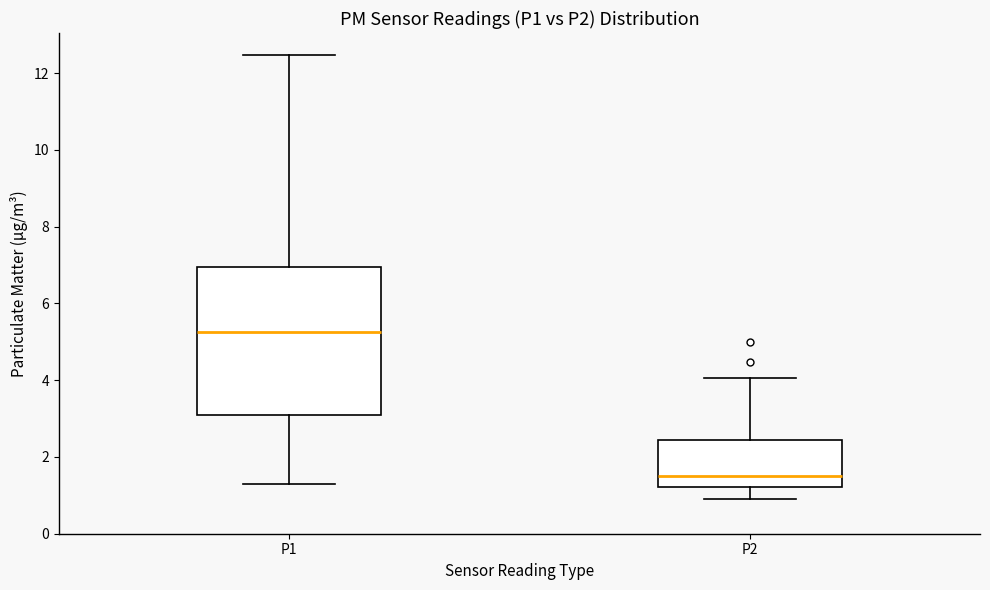

Where is the upper edge of the box for P1 on the y-axis? The values are not printed on the chart, so give them approximately, as read against the axis.

7.0